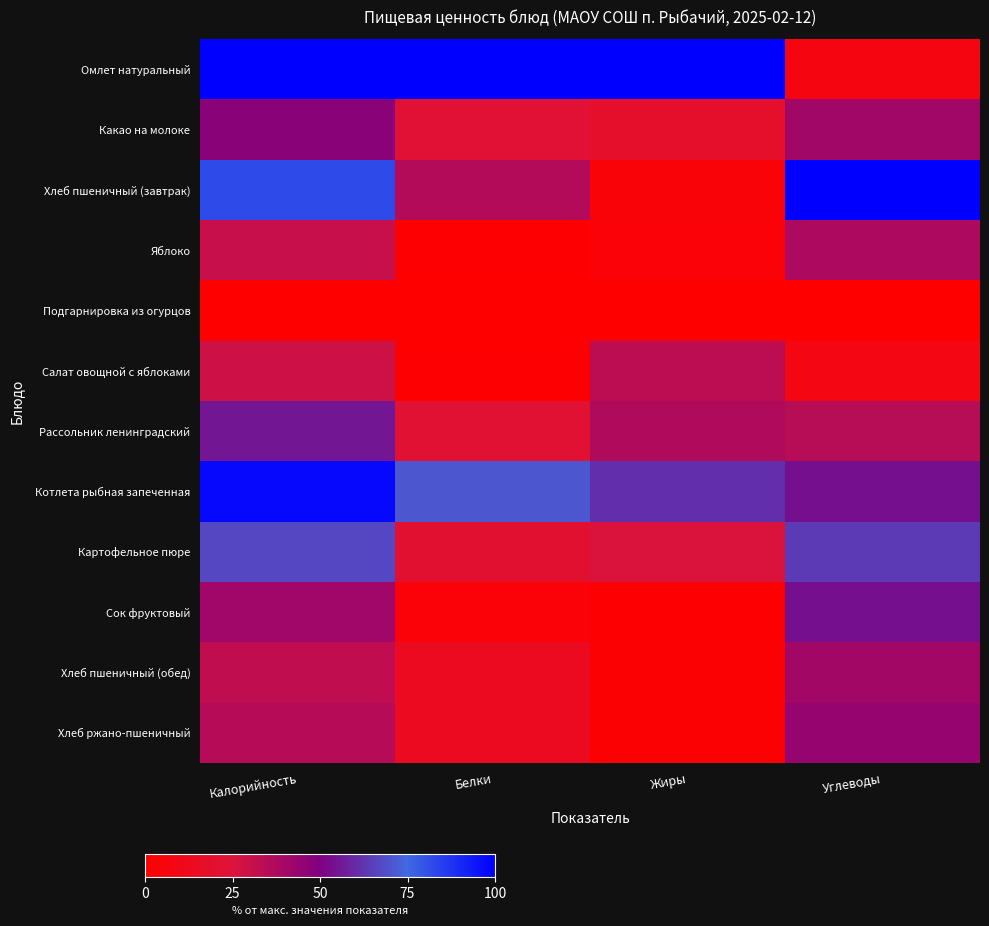

At which category is the sum across all series the highest?

Калорийность